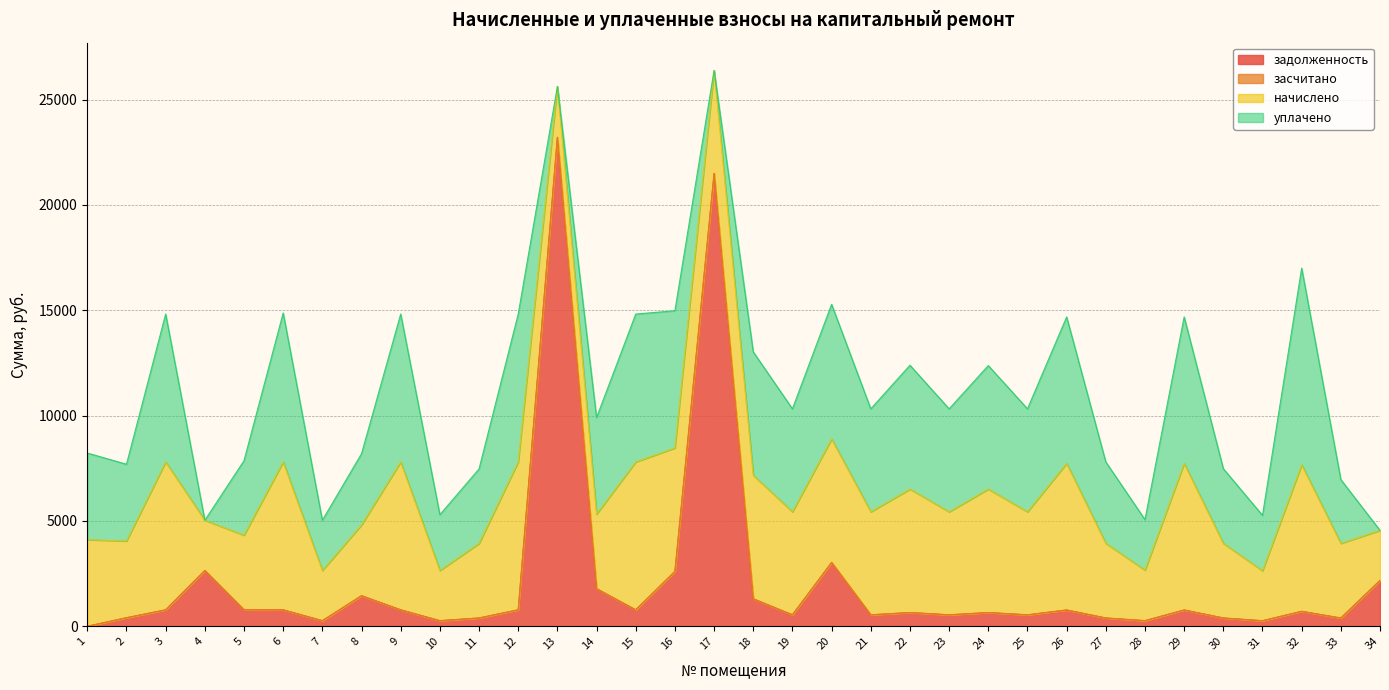

List the series in order of their peak value, highest first.

задолженность, уплачено, начислено, засчитано